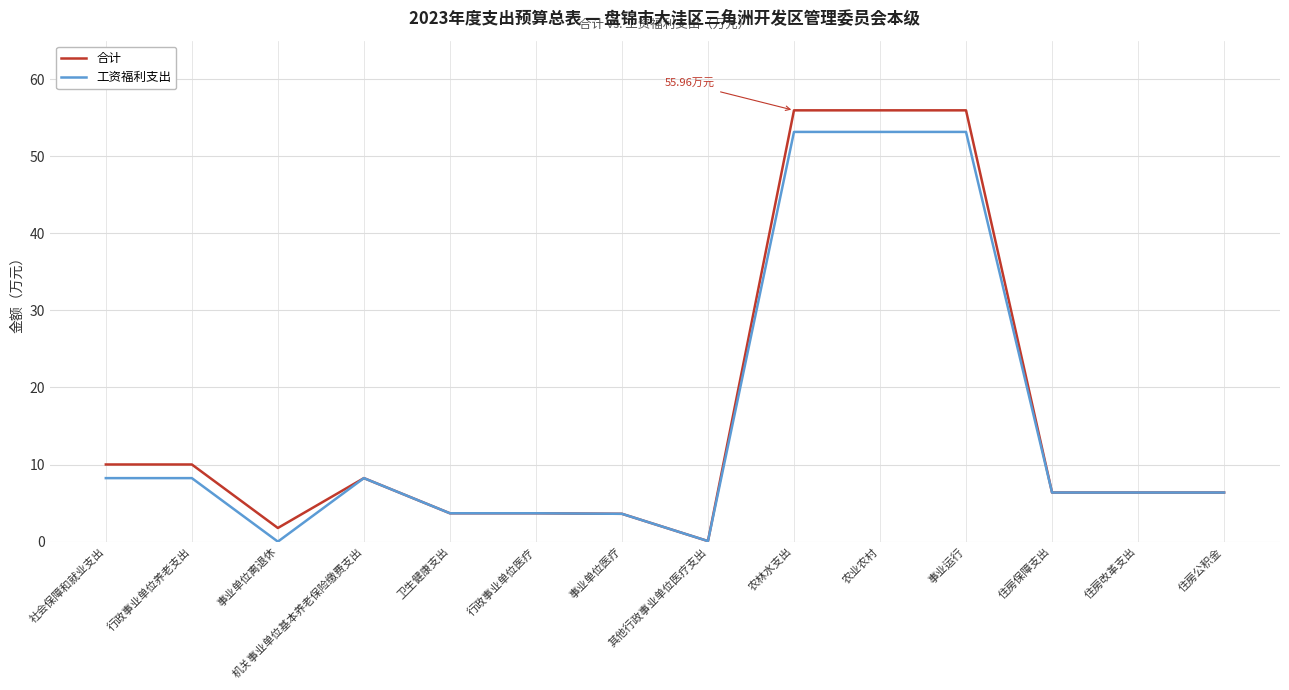

What is the total value across all series at 事业运行?

109.1